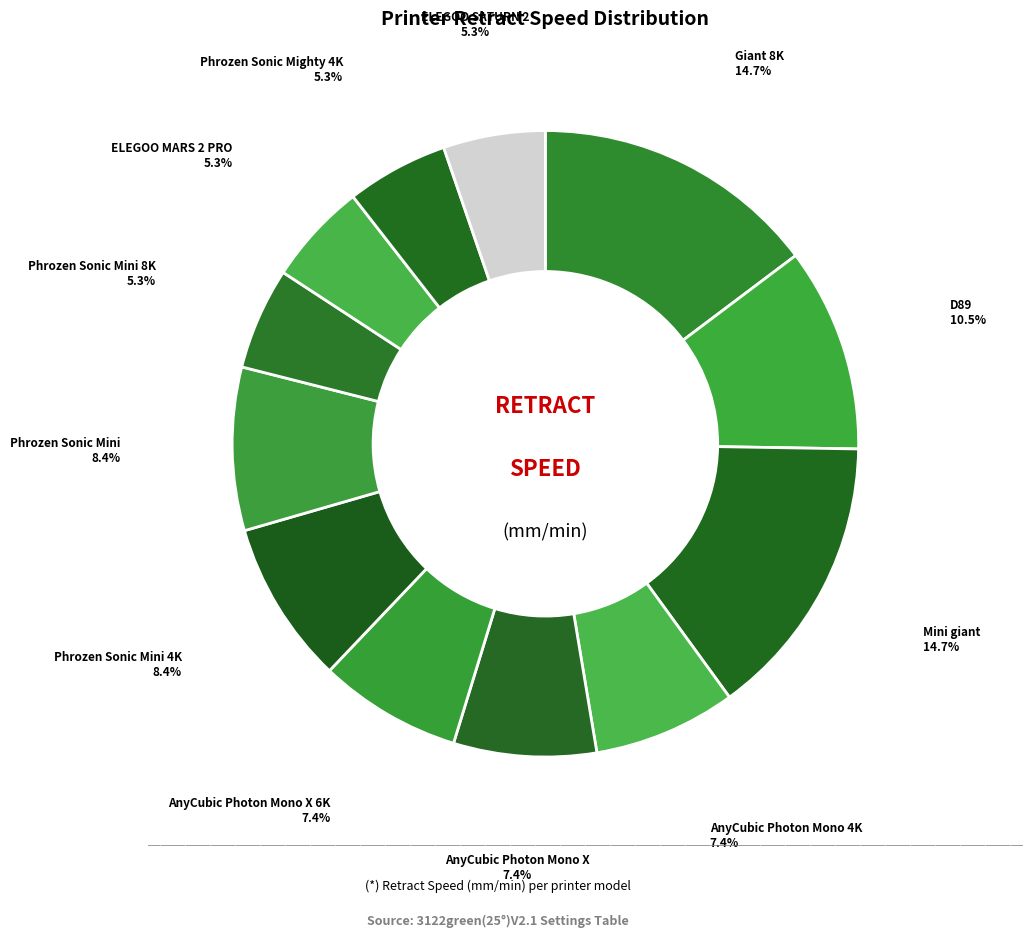

How many segments does this pie chart have?

12